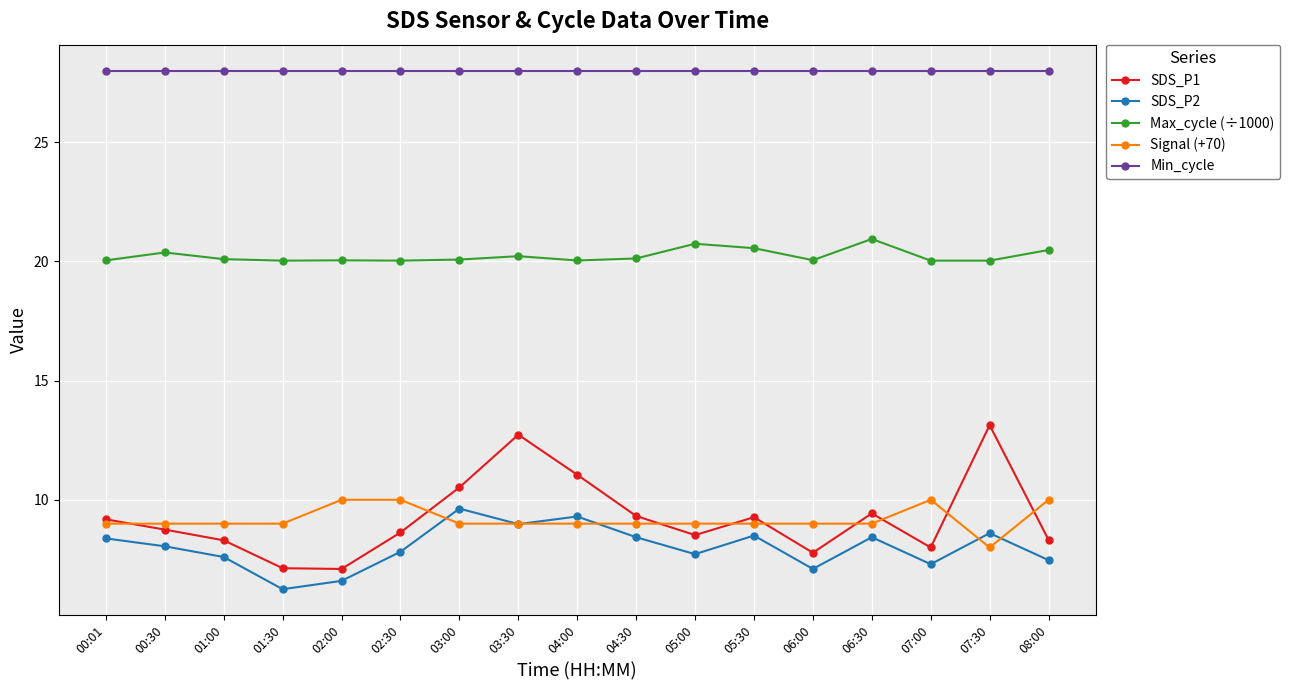

At how many categories does at least one series exceed 12?

17